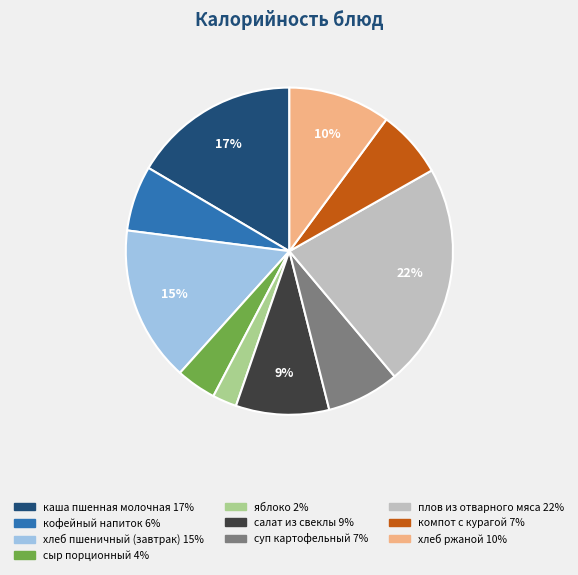

Which has a higher value, хлеб пшеничный (завтрак) or хлеб ржаной?

хлеб пшеничный (завтрак)